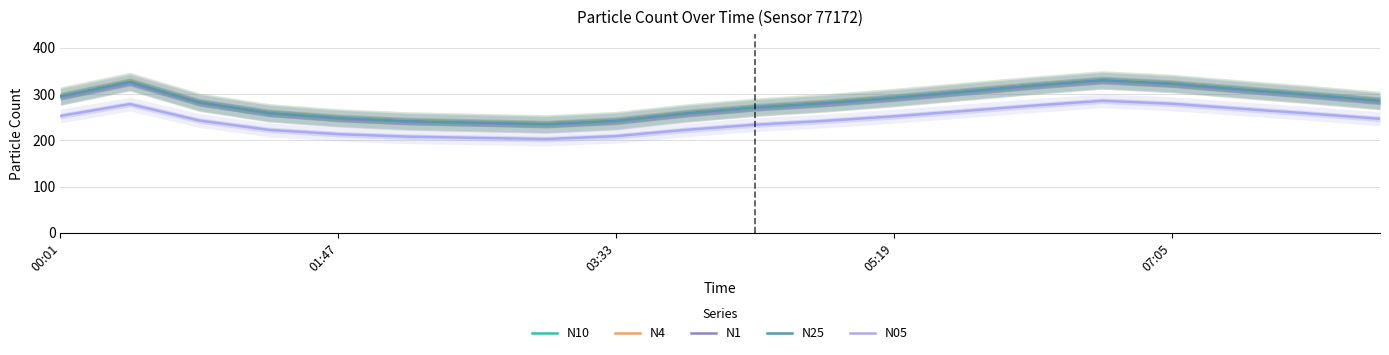

True or false: N1 has more than 1 interior local peaks.

True